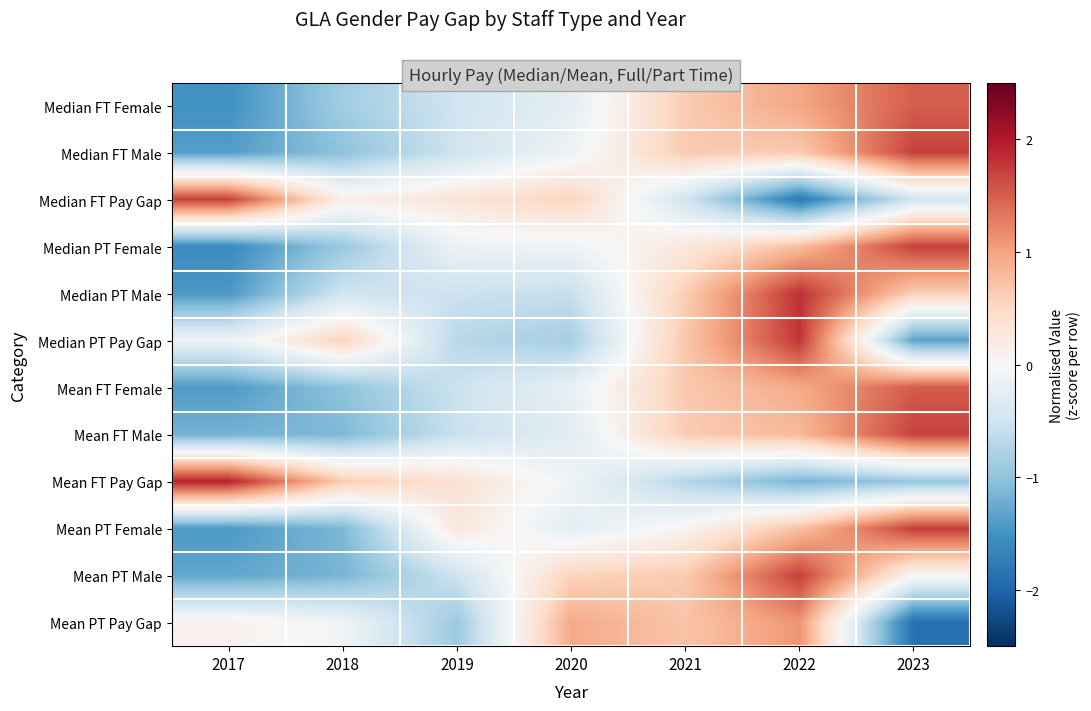

Reading left to right, transcribe all the data shown in this chart.

Median FT Female: 2017=-1.5	2018=-0.9	2019=-0.5	2020=-0.2	2021=0.6	2022=1.0	2023=1.5
Median FT Male: 2017=-1.4	2018=-1.0	2019=-0.5	2020=-0.1	2021=0.7	2022=0.7	2023=1.7
Median FT Pay Gap: 2017=1.7	2018=0.2	2019=0.3	2020=0.6	2021=-0.5	2022=-1.8	2023=-0.5
Median PT Female: 2017=-1.6	2018=-0.9	2019=-0.1	2020=-0.1	2021=0.3	2022=0.8	2023=1.7
Median PT Male: 2017=-1.4	2018=-0.5	2019=-0.5	2020=-0.6	2021=0.6	2022=1.8	2023=0.6
Median PT Pay Gap: 2017=-0.2	2018=0.6	2019=-0.7	2020=-0.8	2021=0.7	2022=1.8	2023=-1.3
Mean FT Female: 2017=-1.4	2018=-1.0	2019=-0.5	2020=-0.2	2021=0.7	2022=0.9	2023=1.5
Mean FT Male: 2017=-1.2	2018=-1.1	2019=-0.6	2020=-0.3	2021=0.6	2022=0.8	2023=1.7
Mean FT Pay Gap: 2017=1.9	2018=0.6	2019=0.4	2020=-0.1	2021=-0.7	2022=-1.2	2023=-0.9
Mean PT Female: 2017=-1.4	2018=-1.1	2019=0.3	2020=-0.2	2021=0.1	2022=0.7	2023=1.7
Mean PT Male: 2017=-1.3	2018=-1.2	2019=-0.5	2020=0.6	2021=0.7	2022=1.7	2023=0.0
Mean PT Pay Gap: 2017=0.1	2018=-0.1	2019=-0.9	2020=0.9	2021=0.7	2022=1.1	2023=-1.9